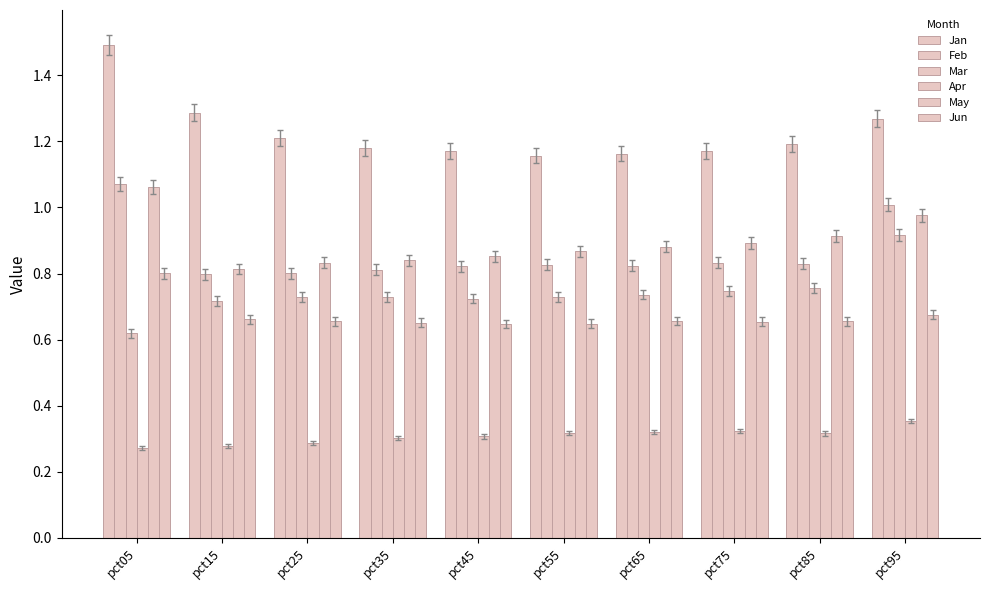

What is the greatest value displayed?

1.5